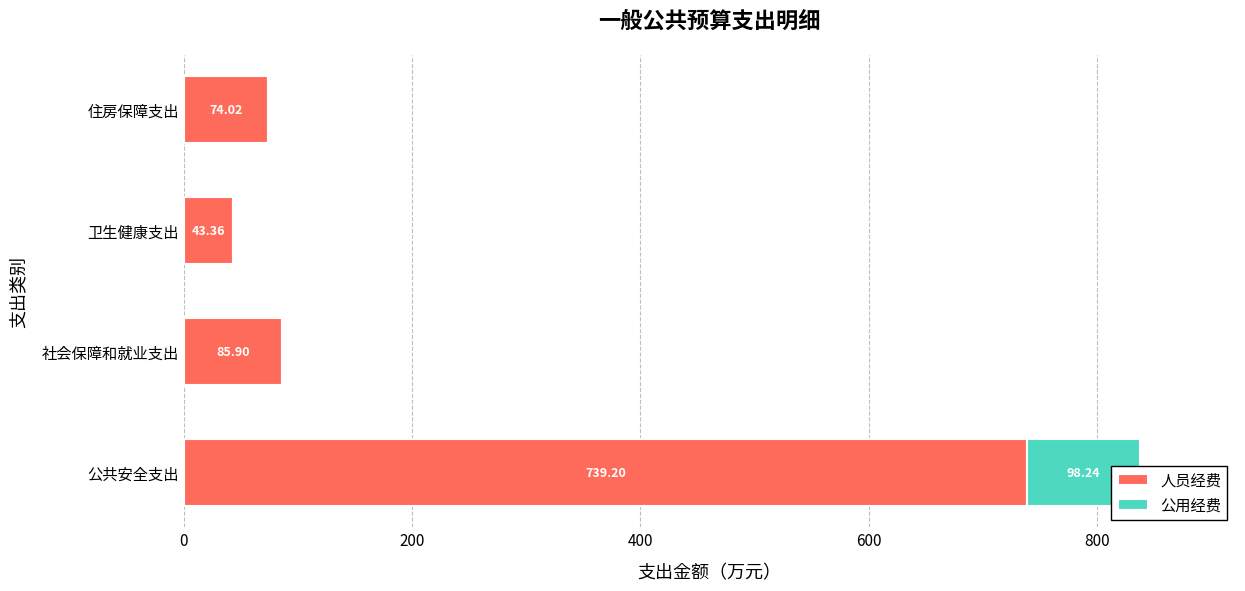

What is the approximate value of 人员经费 at 社会保障和就业支出?

85.9